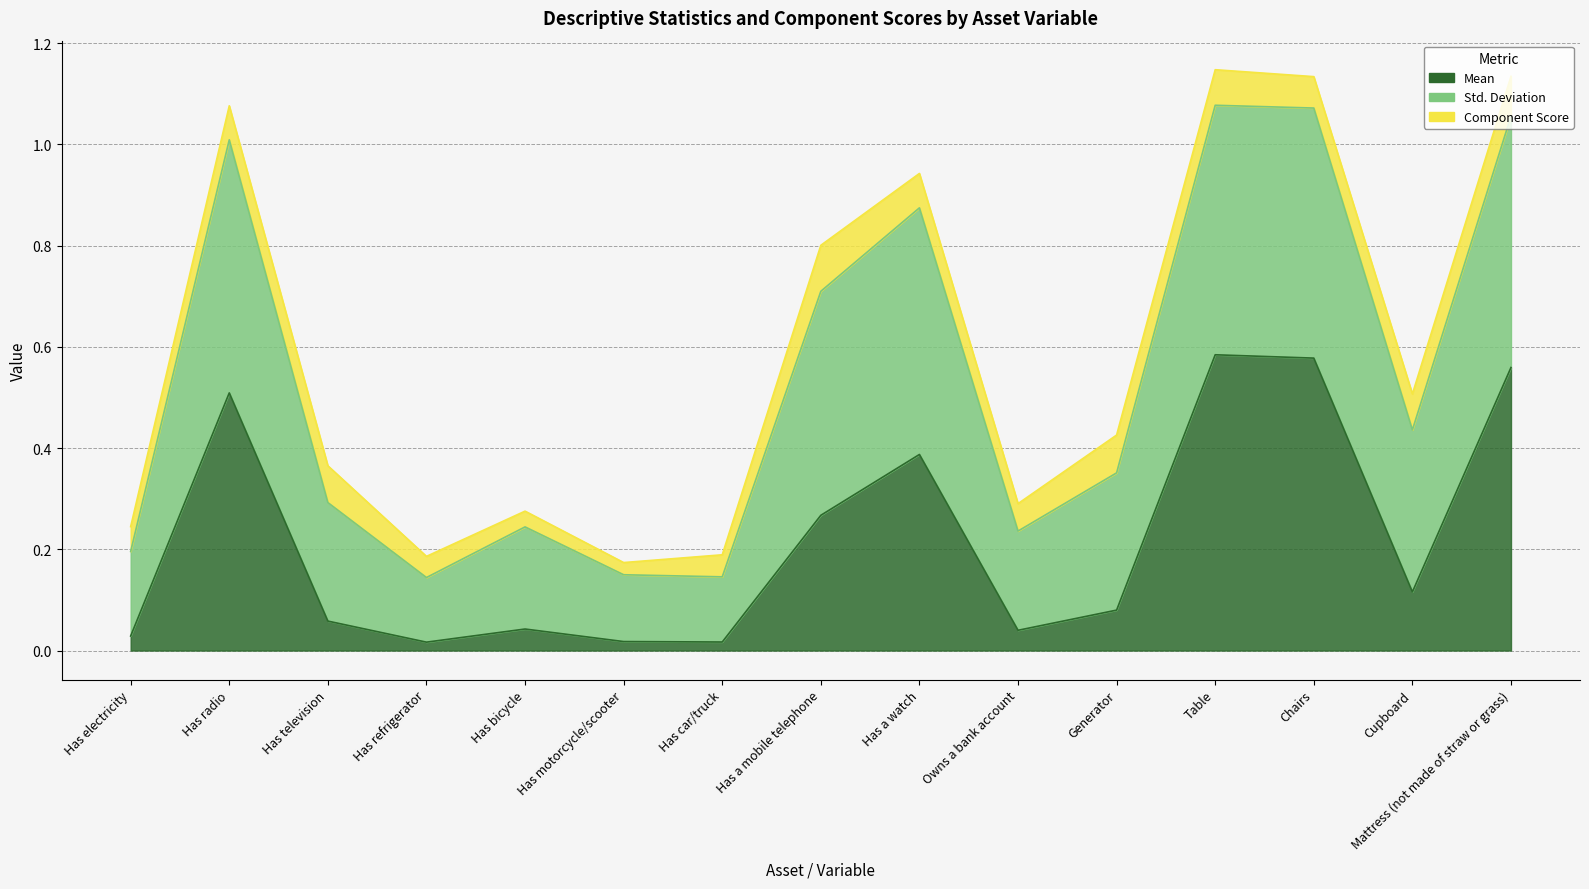

Where is the first local maximum for Mean?

Has radio